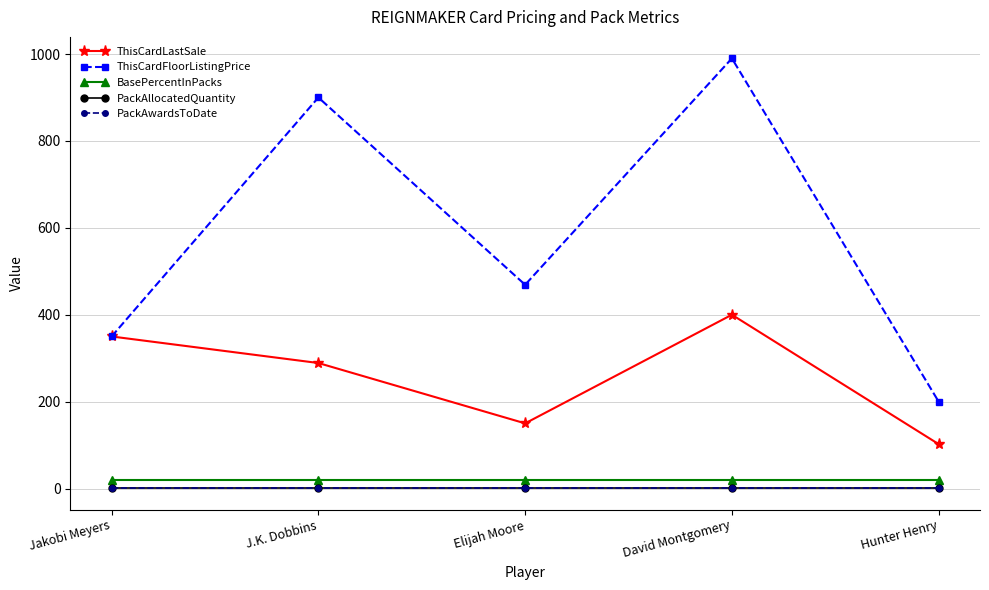

At which category is the sum across all series the highest?

David Montgomery